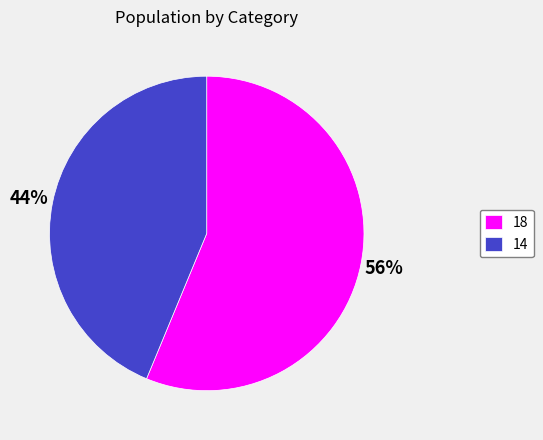

What is the ratio of the value at 14 to the value at 18?

0.8